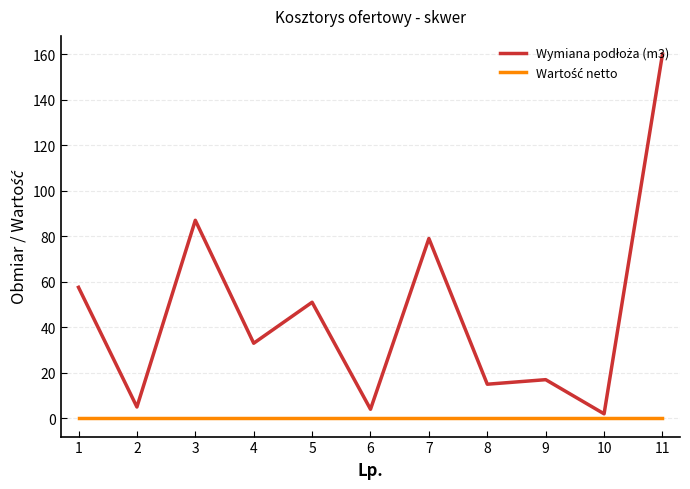

Which category has the highest value across all series?

11